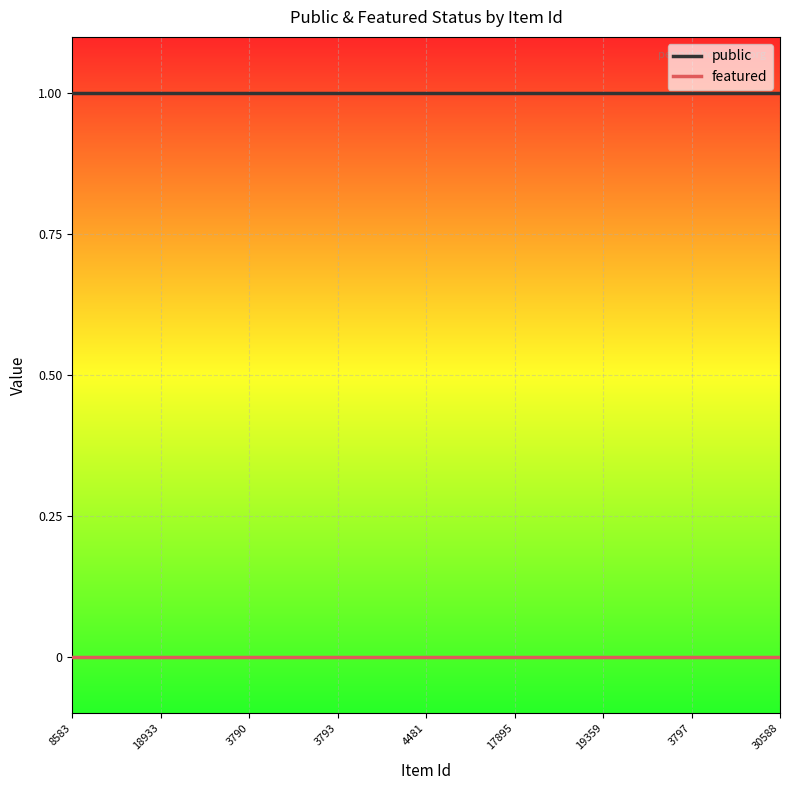

True or false: public and featured intersect in this chart.

False